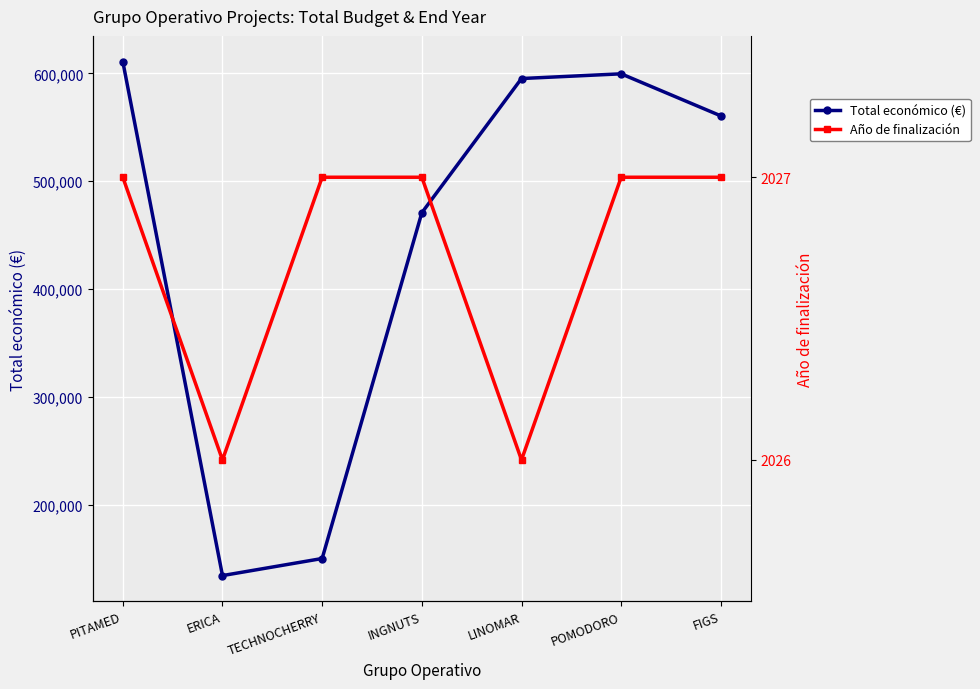

Reading right to left, what are all the values shown in this chart?

Total económico (€): 560529	599540	595173	470675	149950	134112	610889
Año de finalización: 2027	2027	2026	2027	2027	2026	2027